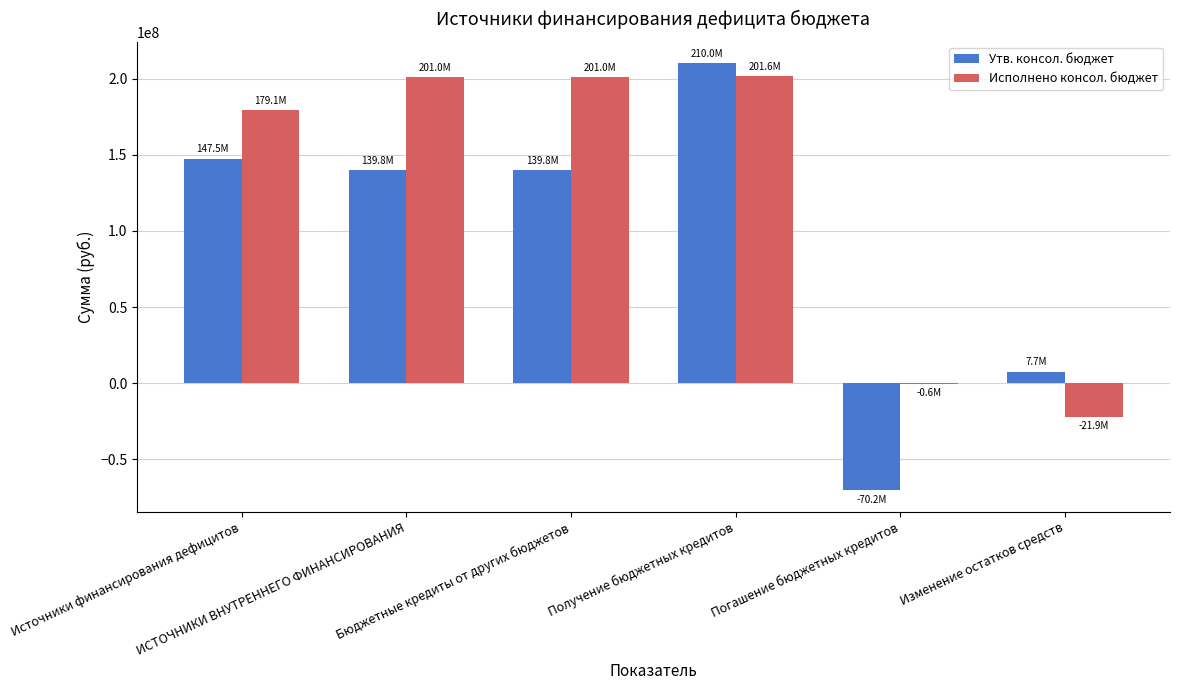

At which category is the sum across all series the highest?

Получение бюджетных кредитов